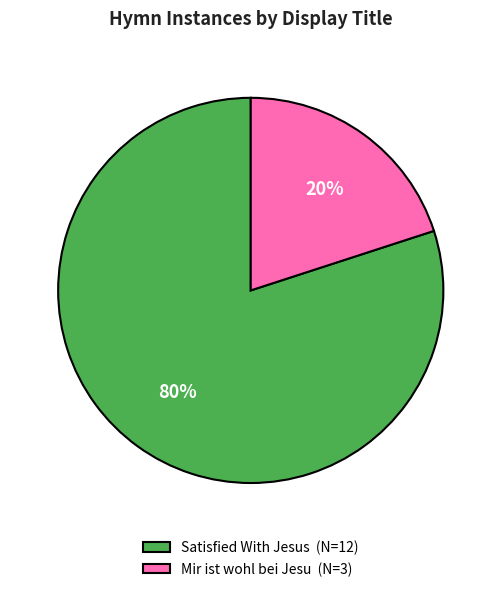

Rank the categories by value from lowest to highest.

Mir ist wohl bei Jesu, Satisfied With Jesus